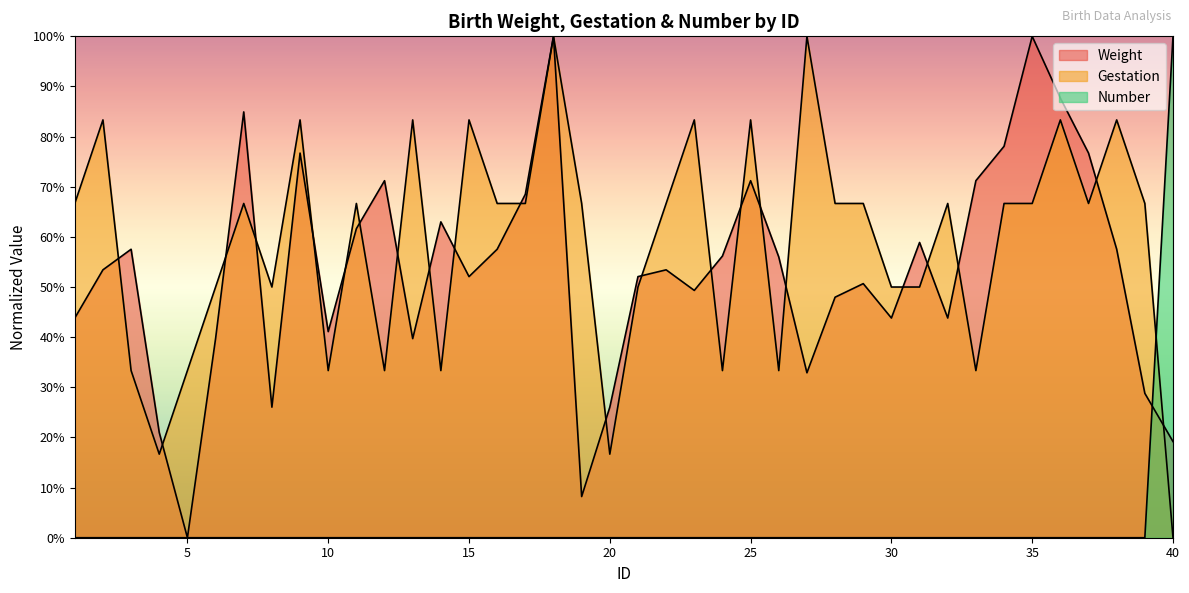

What is the difference between the maximum and minimum values in the Gestation series?

1.0